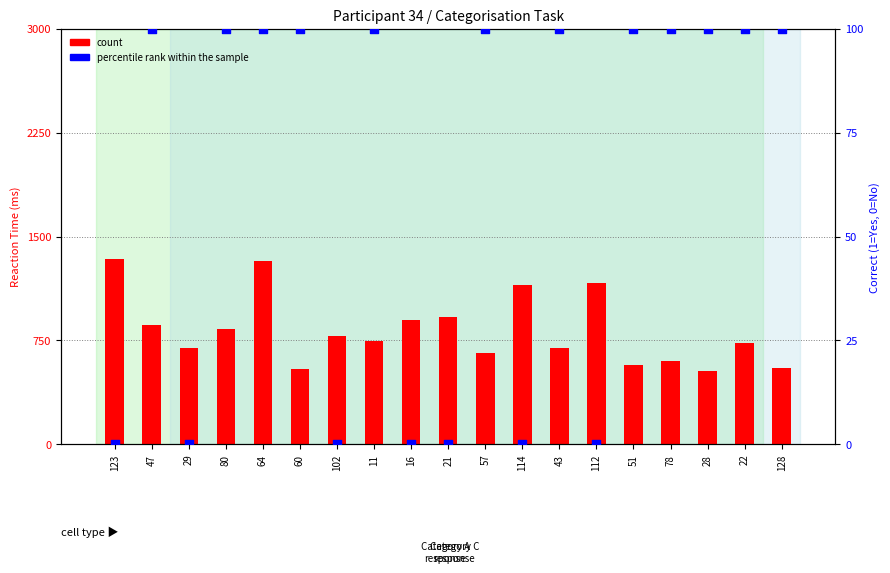

What is the total value across all series at 22?

831